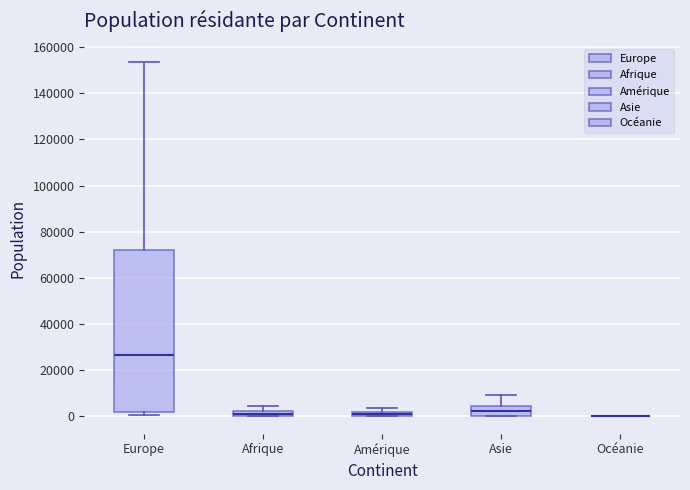

Where is the upper edge of the box for Afrique on the y-axis? The values are not printed on the chart, so give them approximately, as read against the axis.

2000